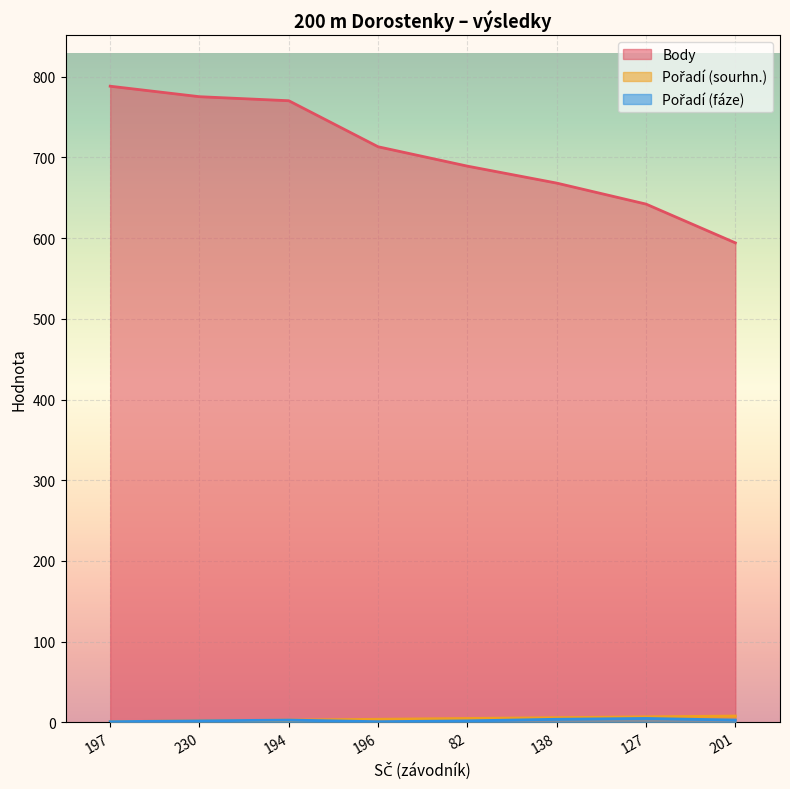

What is the average value of the Pořadí (fáze) series?

3